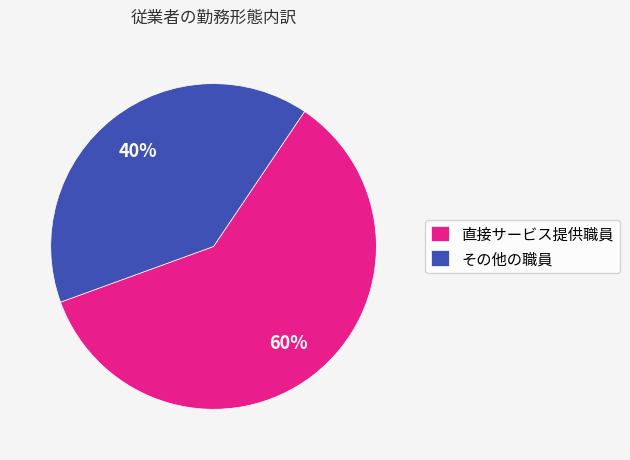

Which slice is the largest?

直接サービス提供職員